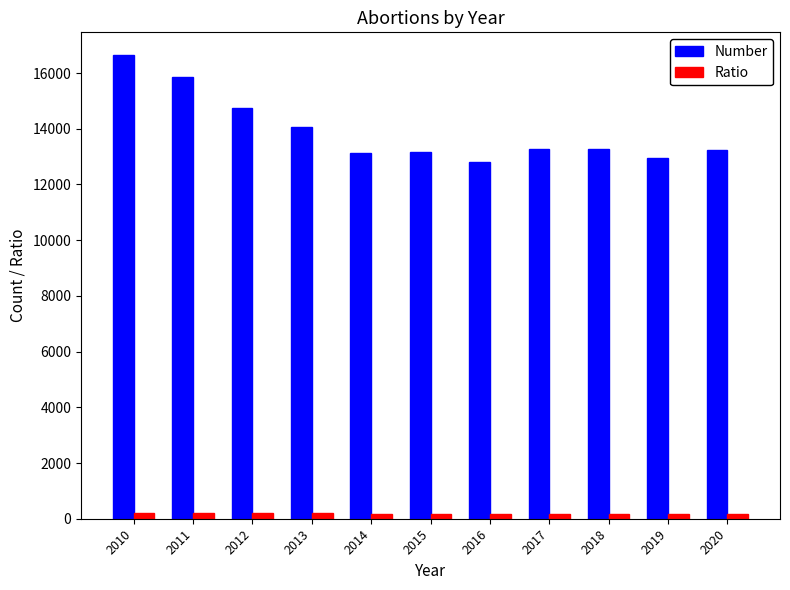

Which series has the widest spread of values?

Number